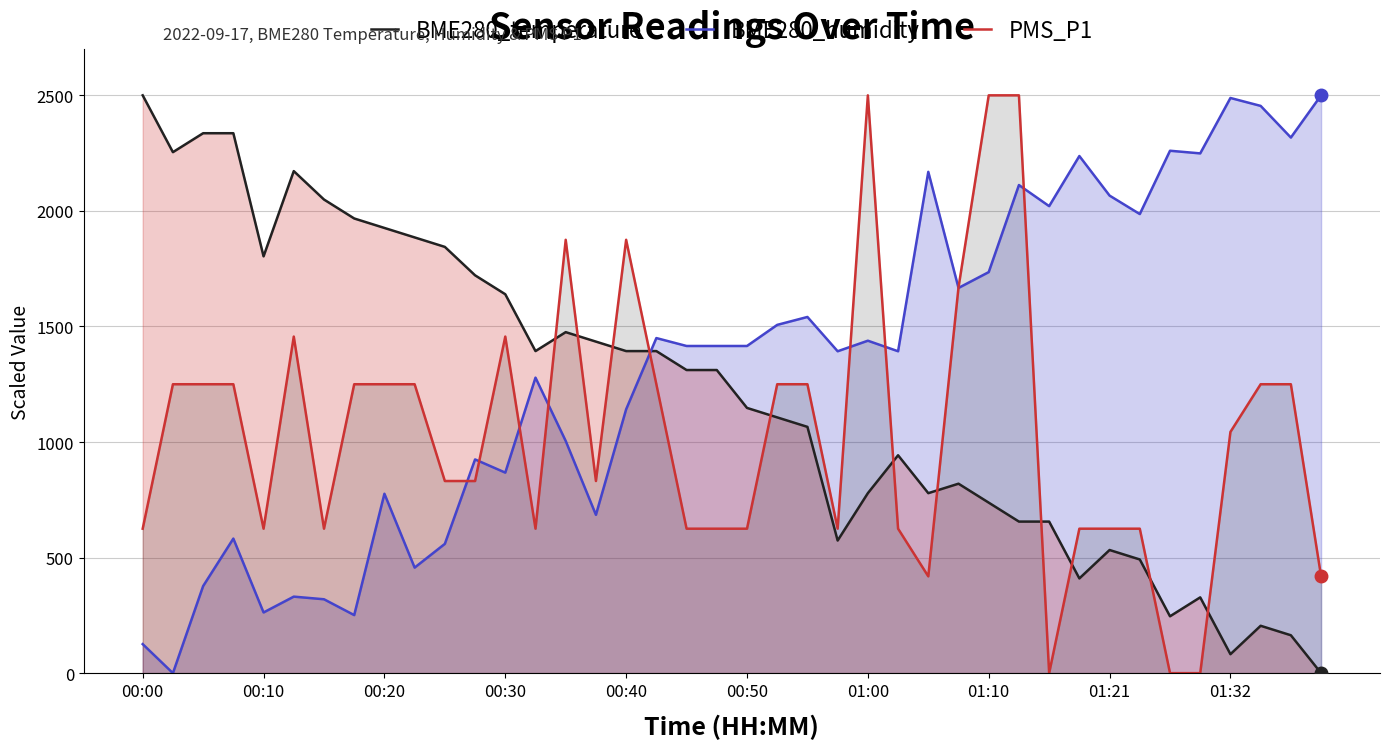

True or false: BME280_temperature and BME280_humidity cross at least once.

True